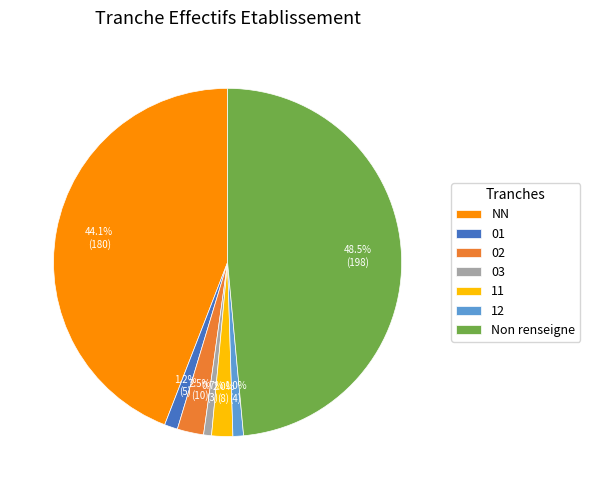

Approximately how many times larger is the value at 02 compared to 03?

3.3